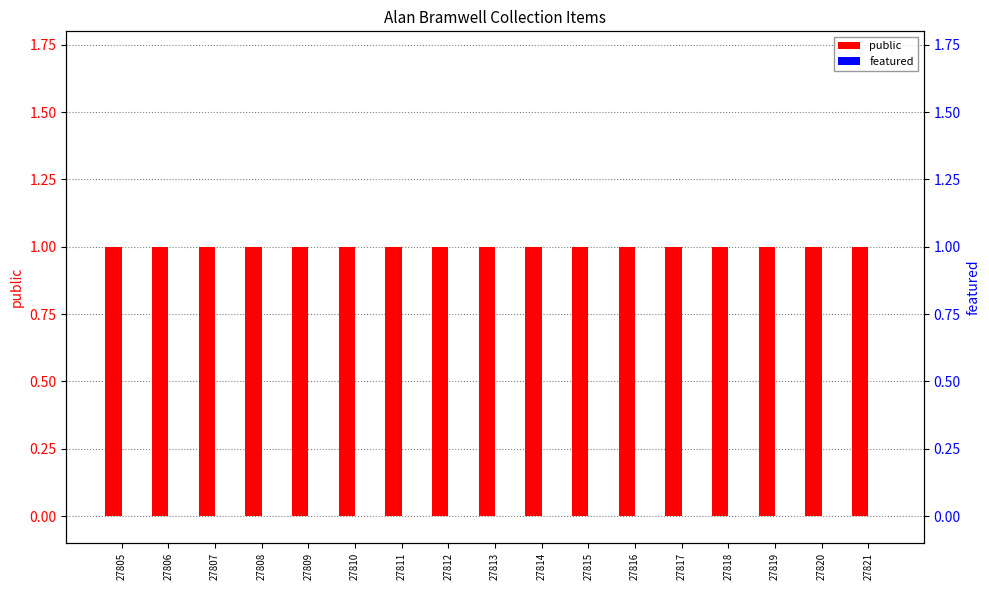

Reading left to right, transcribe all the data shown in this chart.

public: 1	1	1	1	1	1	1	1	1	1	1	1	1	1	1	1	1
featured: 0	0	0	0	0	0	0	0	0	0	0	0	0	0	0	0	0